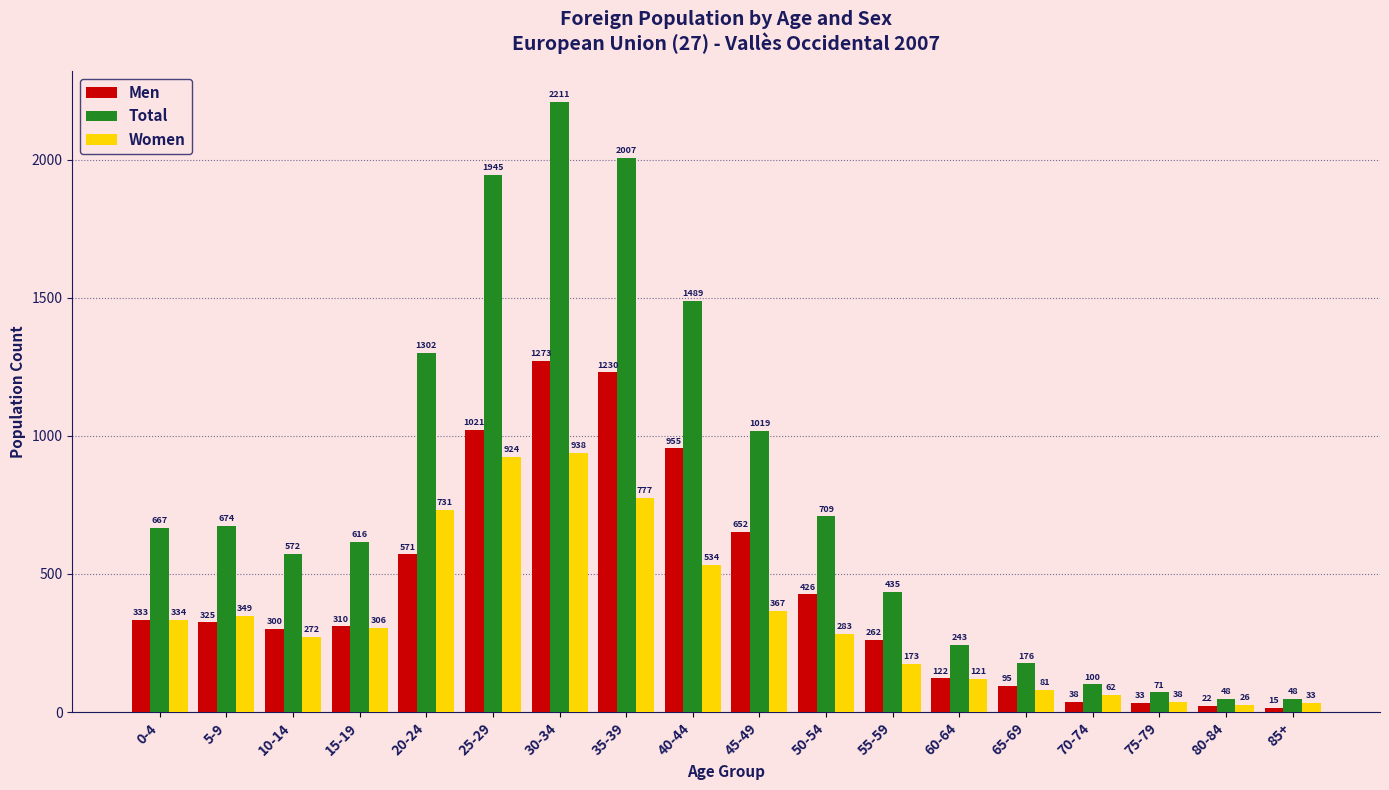

What position from the left is 55-59?

12